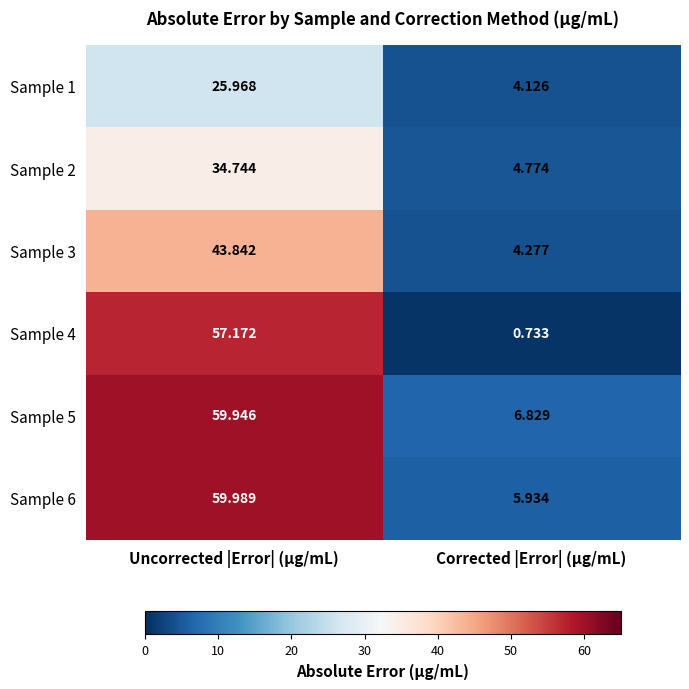

How many data points in Sample 1 are above 25?

1